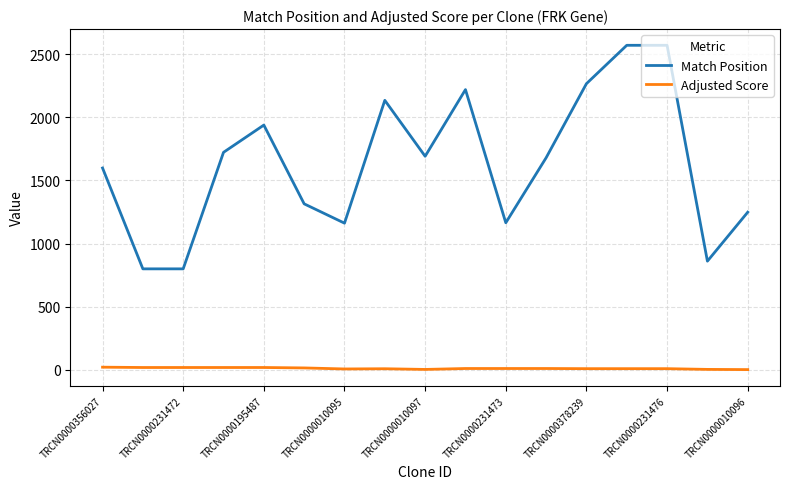

True or false: Adjusted Score and Match Position intersect in this chart.

False